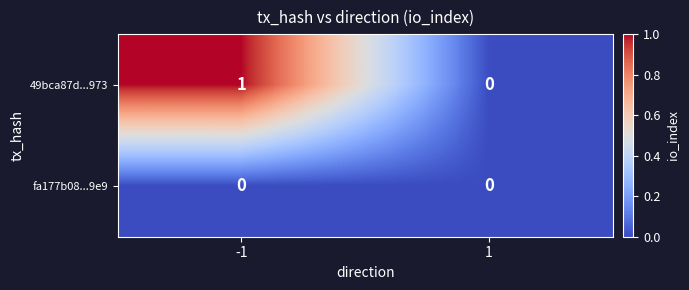

The value of fa177b08...9e9 at -1 is 0. True or false?

True